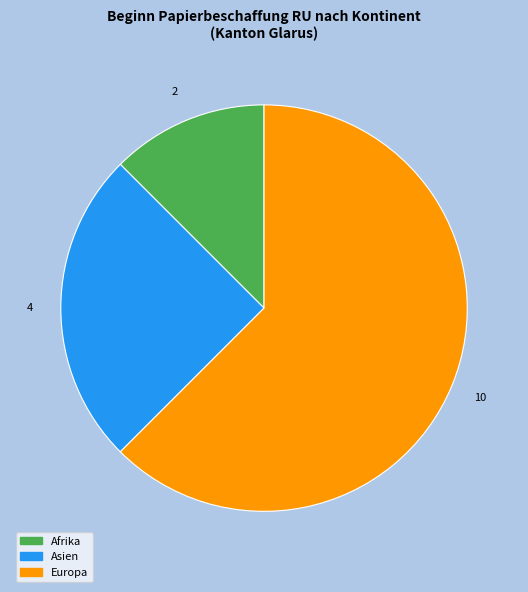

Combined, do Europa and Afrika account for over 50%?

Yes